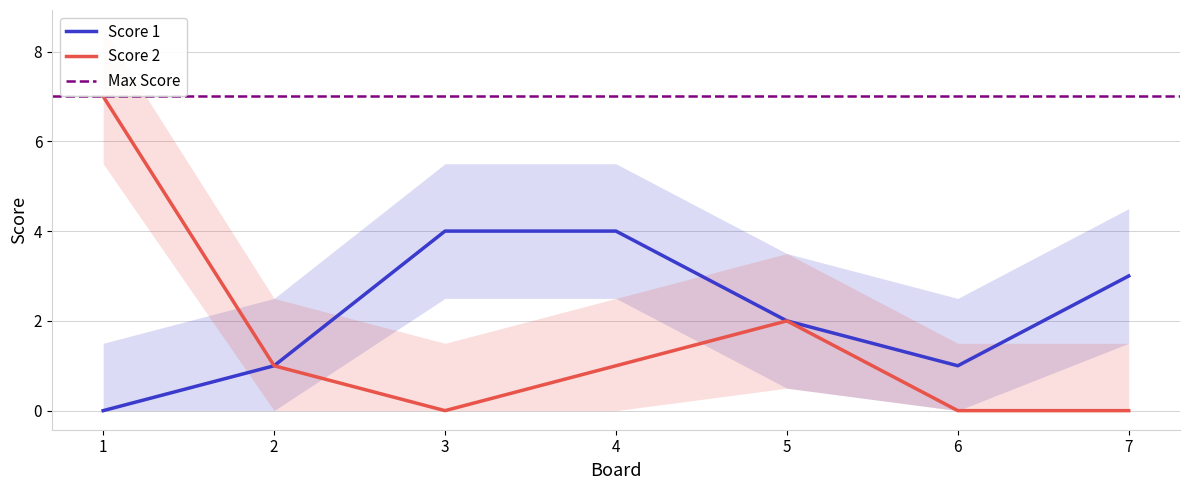

What is the sum of the Score 2 values at 4 and 7?

1